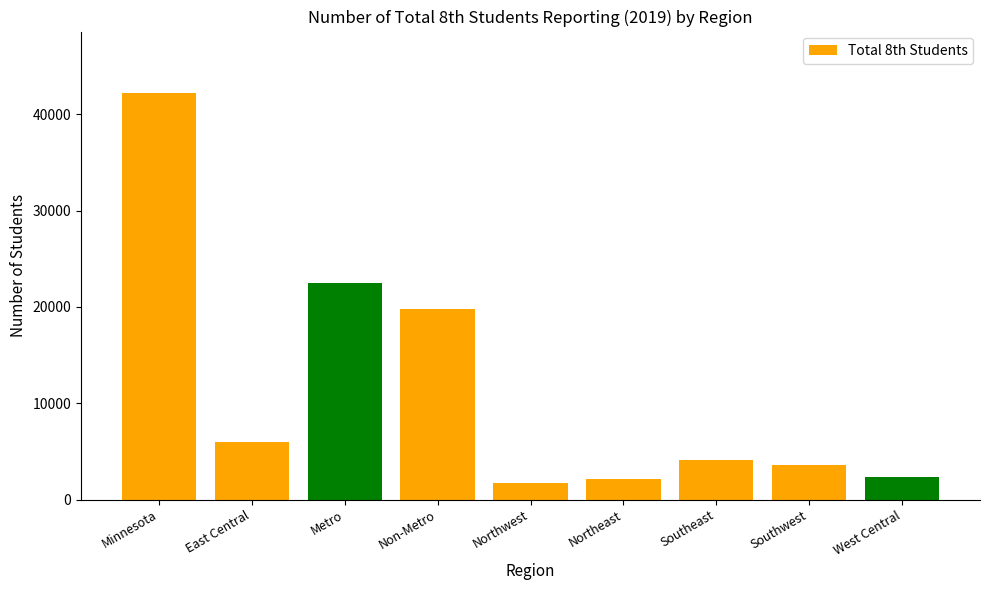

Reading left to right, transcribe all the data shown in this chart.

42255	6008	22521	19734	1669	2081	4085	3569	2322